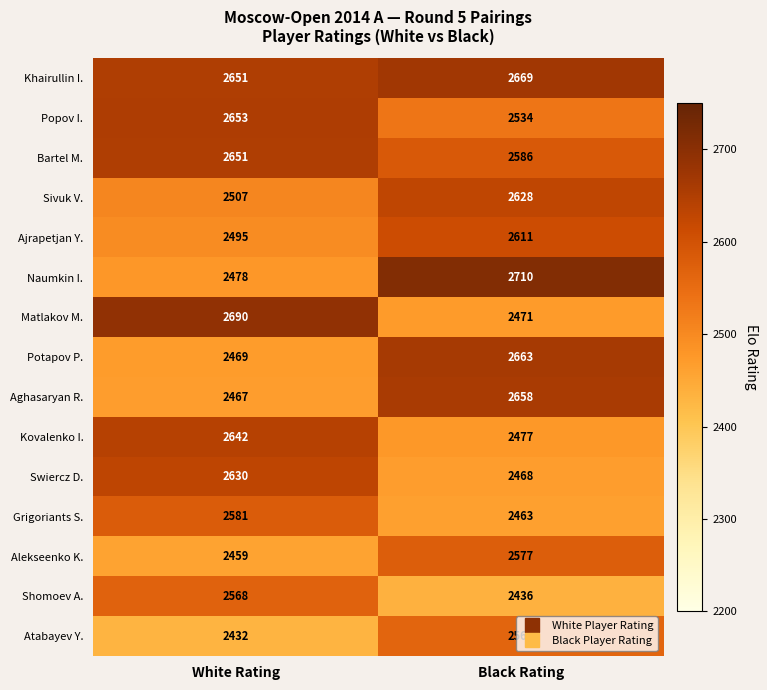

At which label is Naumkin I. closest to 2594?

White Rating